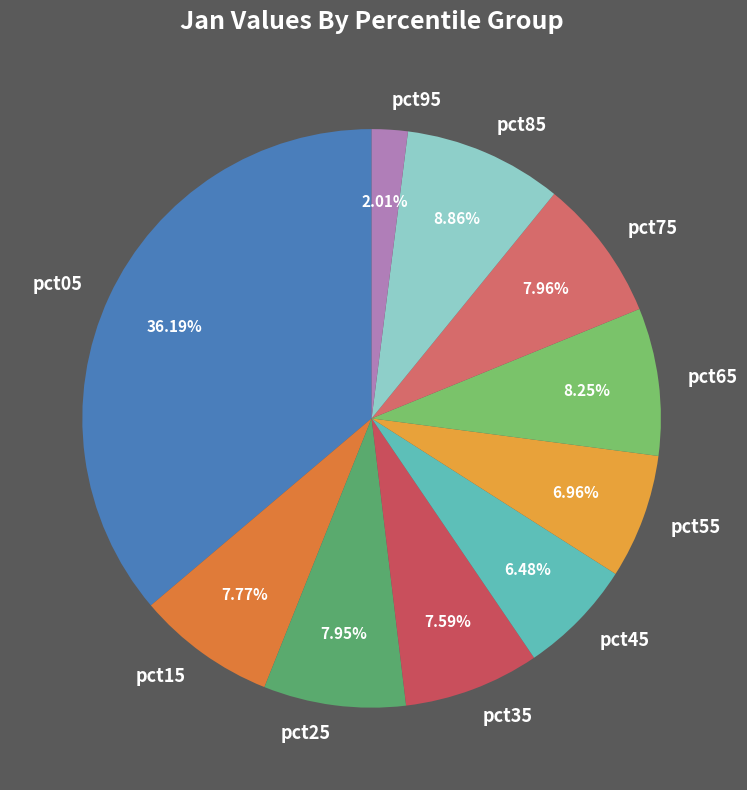

Combined, do pct25 and pct75 account for over 50%?

No